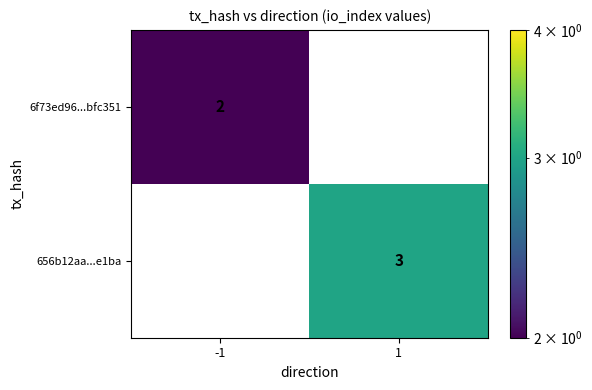

Which series has the largest total across all categories?

656b12aa...e1ba